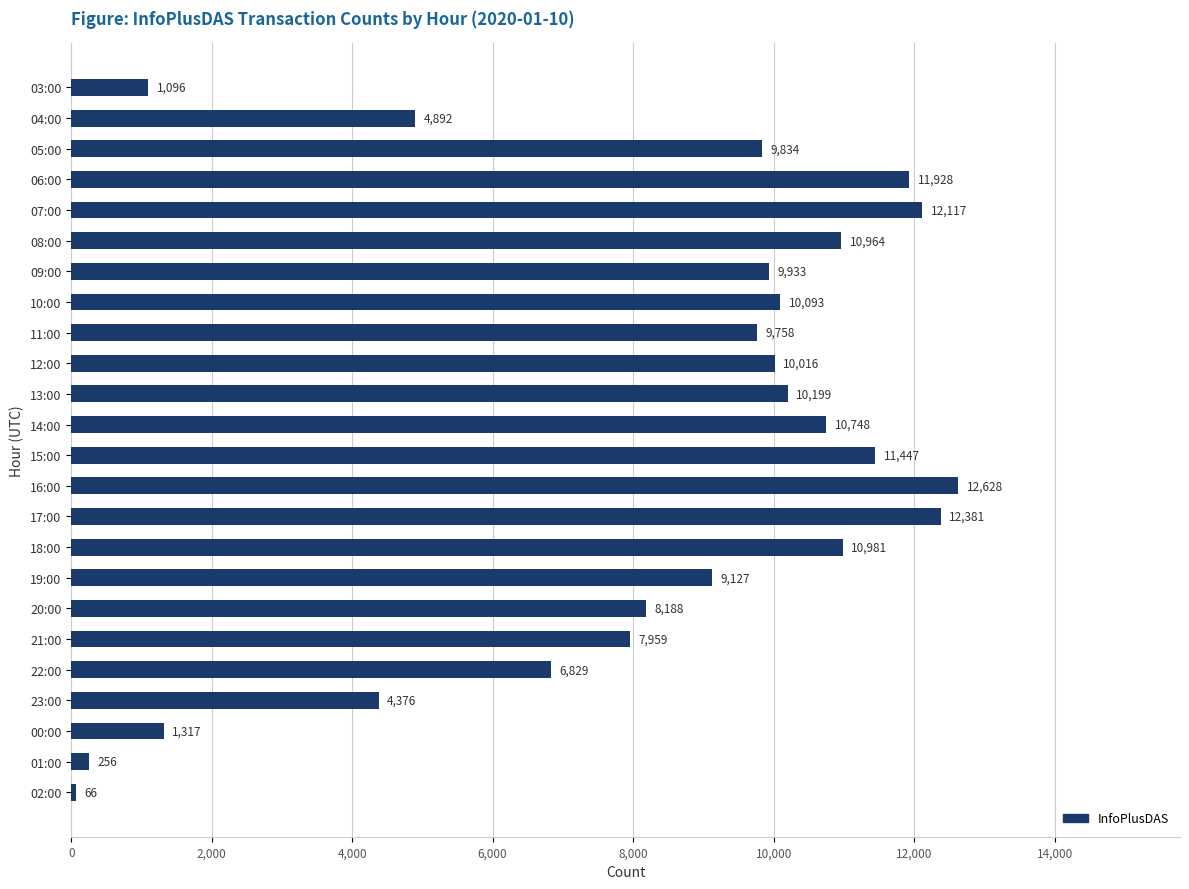

What is the change in value from 22:00 to 01:00?

-6573